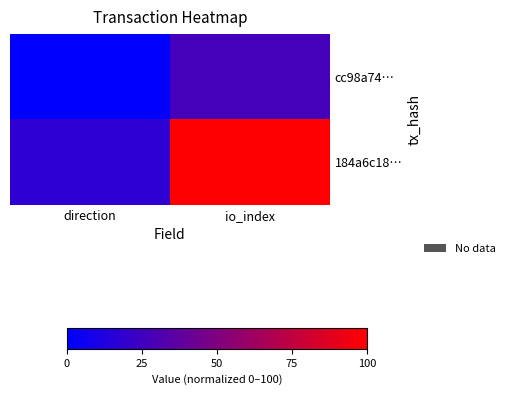

Which series has the largest total across all categories?

184a6c18…